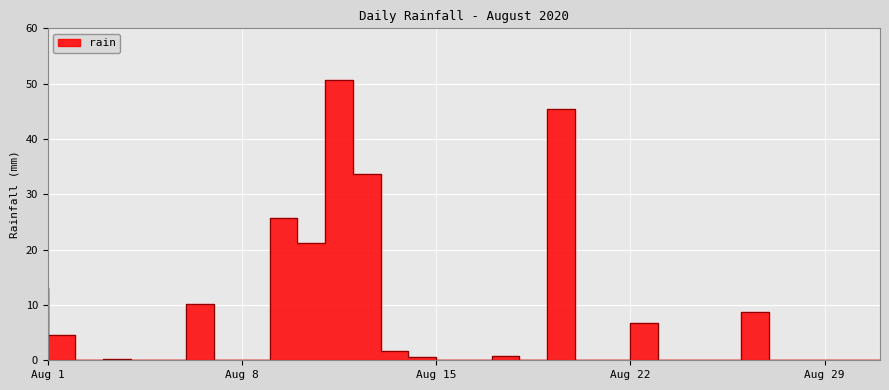

What is the change in value from 2020-08-01 to 2020-08-20?

+32.4